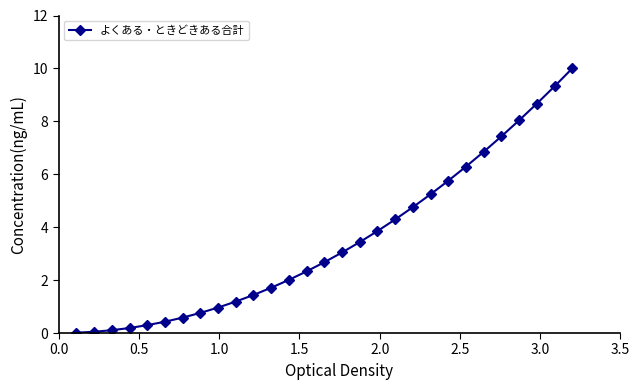

How many distinct data groups are displayed?

1